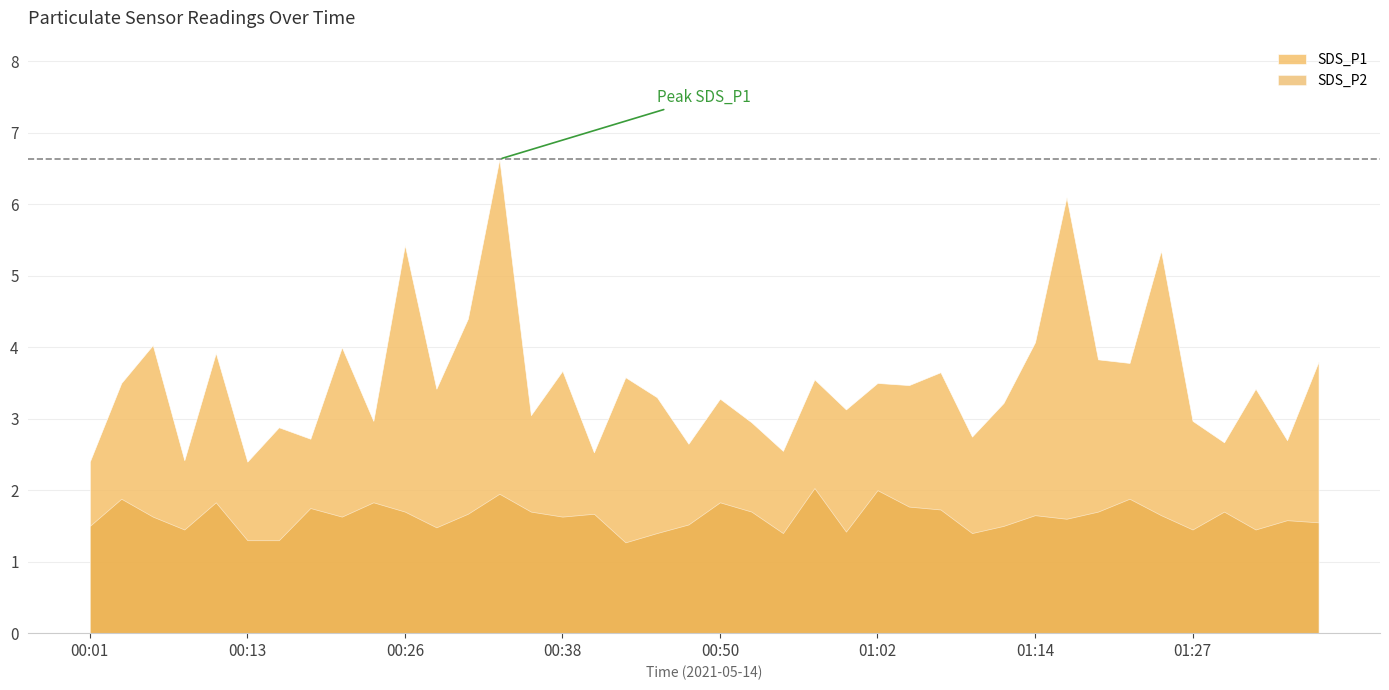

Does the chart display data point markers on the line(s)?

No